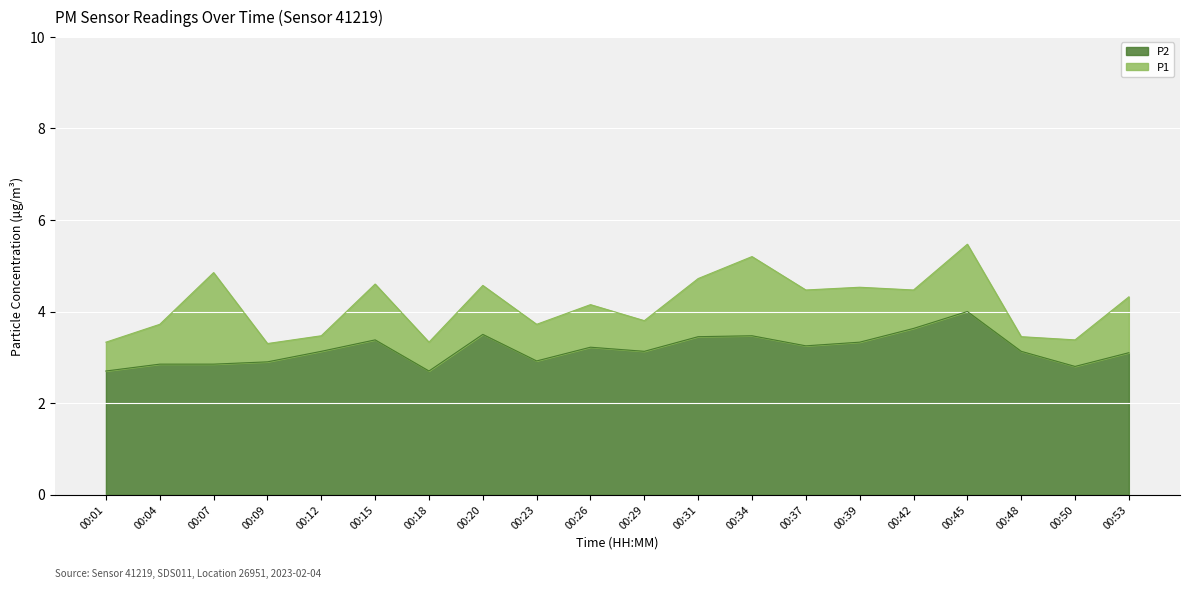

Where does the P2 series first go above 3?

00:12